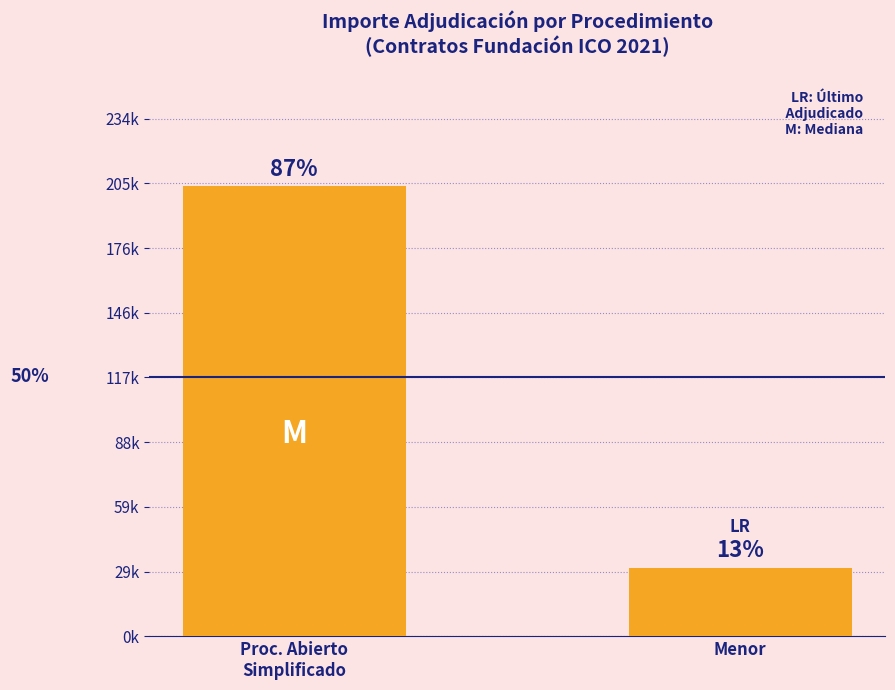

What is the sum of the values at Menor and Proc. Abierto
Simplificado?

234611.7